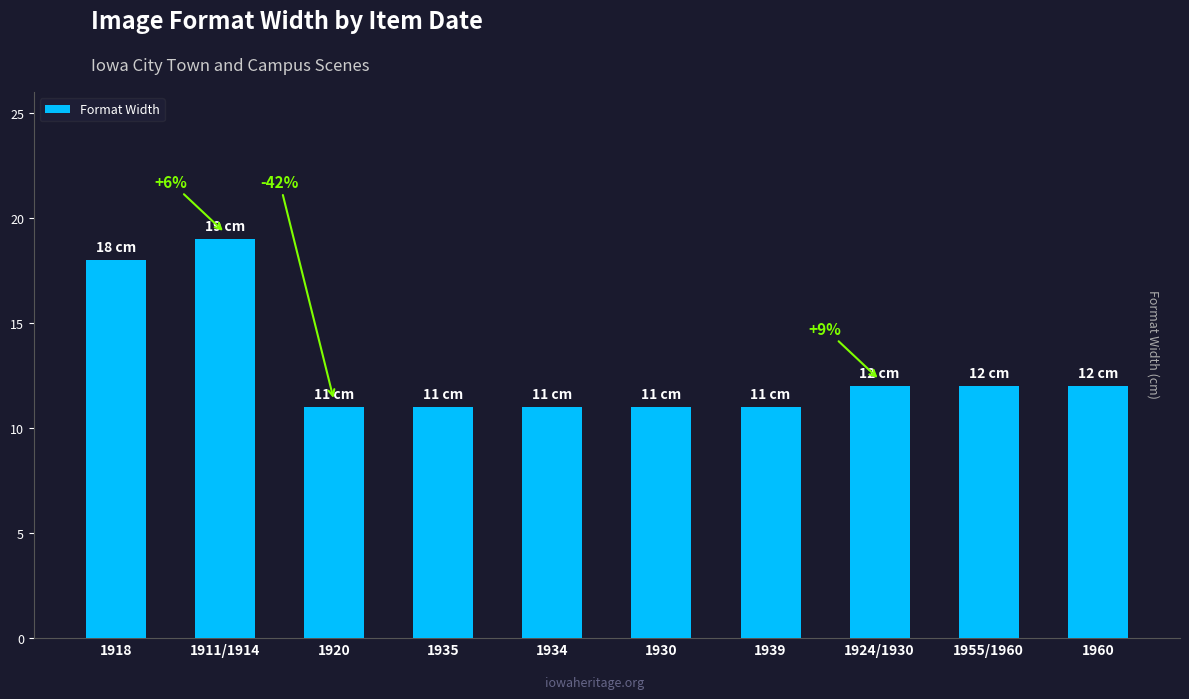

What is the value of the 5th bar from the left?

11